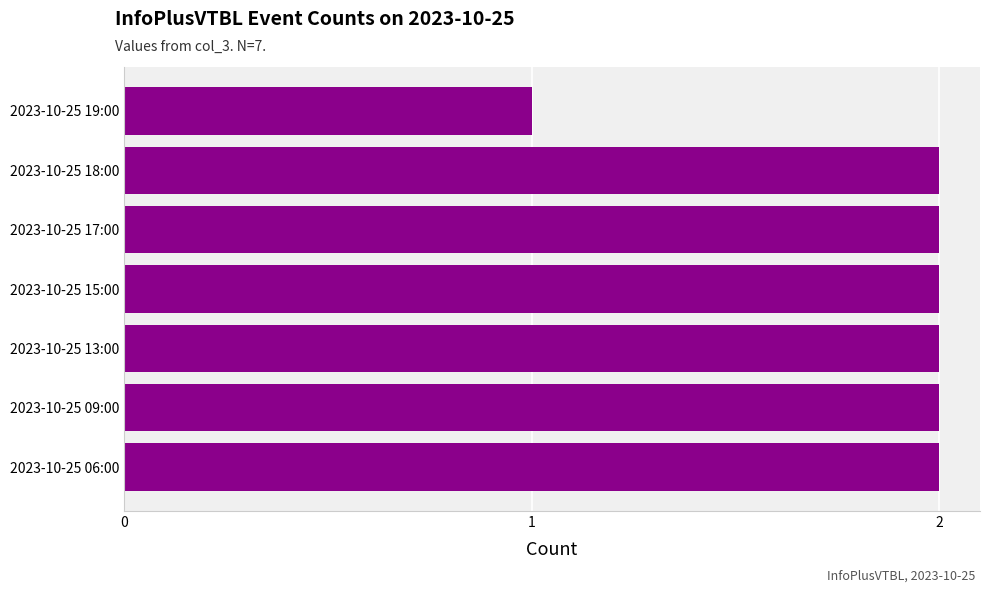

Between 2023-10-25 18:00 and 2023-10-25 19:00, which is larger?

2023-10-25 18:00